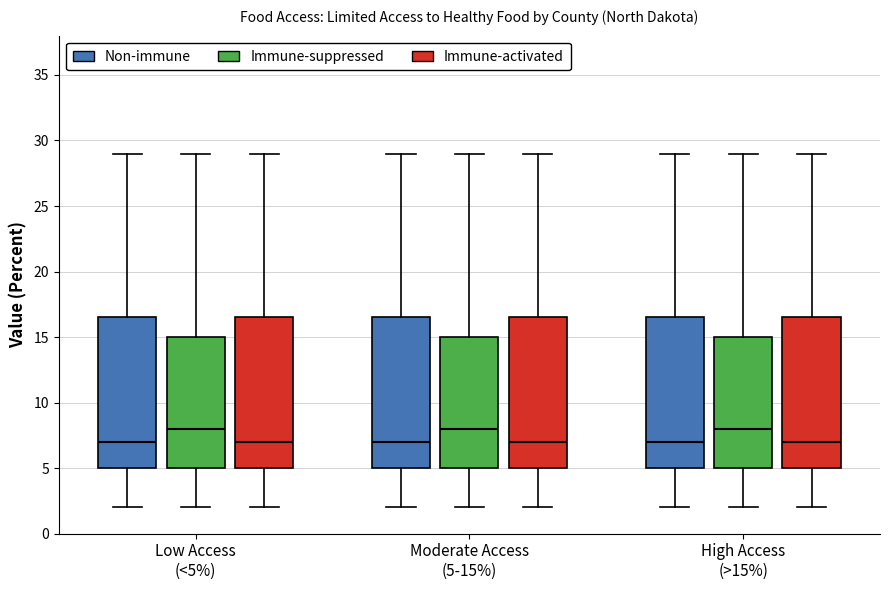

Reading left to right, transcribe this box plot: for each box, give where its median line is, the range the box spans, and where its two whiskers end, as read against the y-axis. The values are not printed on the chart, so give them approximately, as read against the axis.

Low Access (<5%) (Non-immune): median 7.0, box 5.0 to 16.5, whiskers 2.0 to 29.0
Low Access (<5%) (Immune-suppressed): median 8.0, box 5.0 to 15.0, whiskers 2.0 to 29.0
Low Access (<5%) (Immune-activated): median 7.0, box 5.0 to 16.5, whiskers 2.0 to 29.0
Moderate Access (5-15%) (Non-immune): median 7.0, box 5.0 to 16.5, whiskers 2.0 to 29.0
Moderate Access (5-15%) (Immune-suppressed): median 8.0, box 5.0 to 15.0, whiskers 2.0 to 29.0
Moderate Access (5-15%) (Immune-activated): median 7.0, box 5.0 to 16.5, whiskers 2.0 to 29.0
High Access (>15%) (Non-immune): median 7.0, box 5.0 to 16.5, whiskers 2.0 to 29.0
High Access (>15%) (Immune-suppressed): median 8.0, box 5.0 to 15.0, whiskers 2.0 to 29.0
High Access (>15%) (Immune-activated): median 7.0, box 5.0 to 16.5, whiskers 2.0 to 29.0